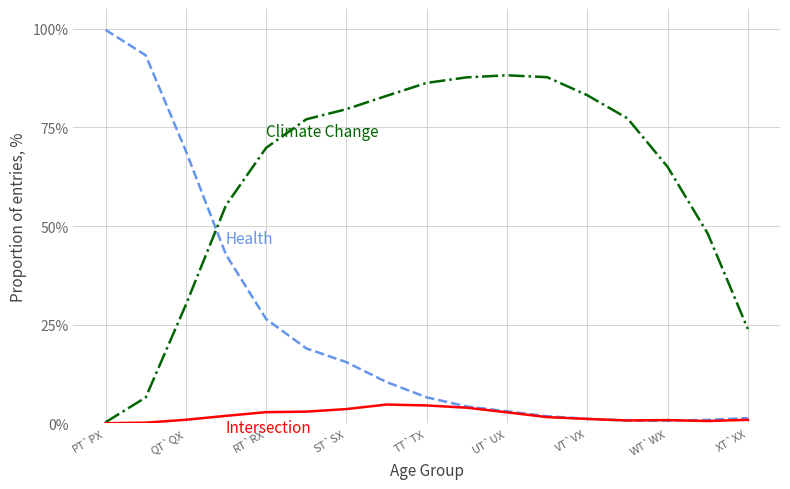

What is the maximum value shown in the chart?

99.7